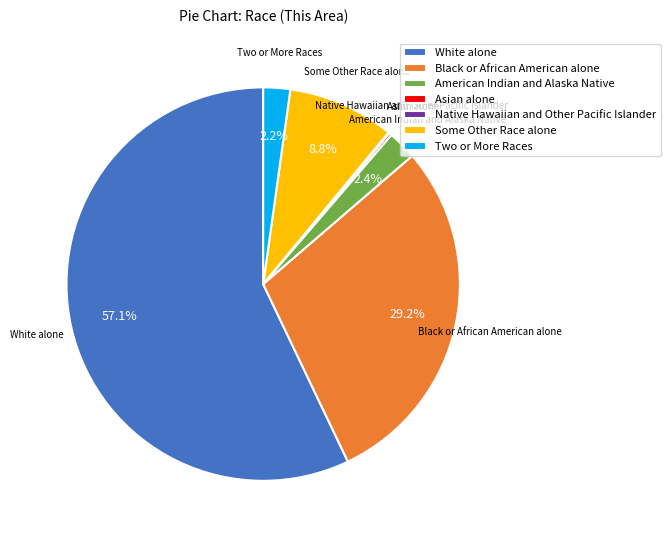

What percentage is NOT represented by White alone?

42.9%